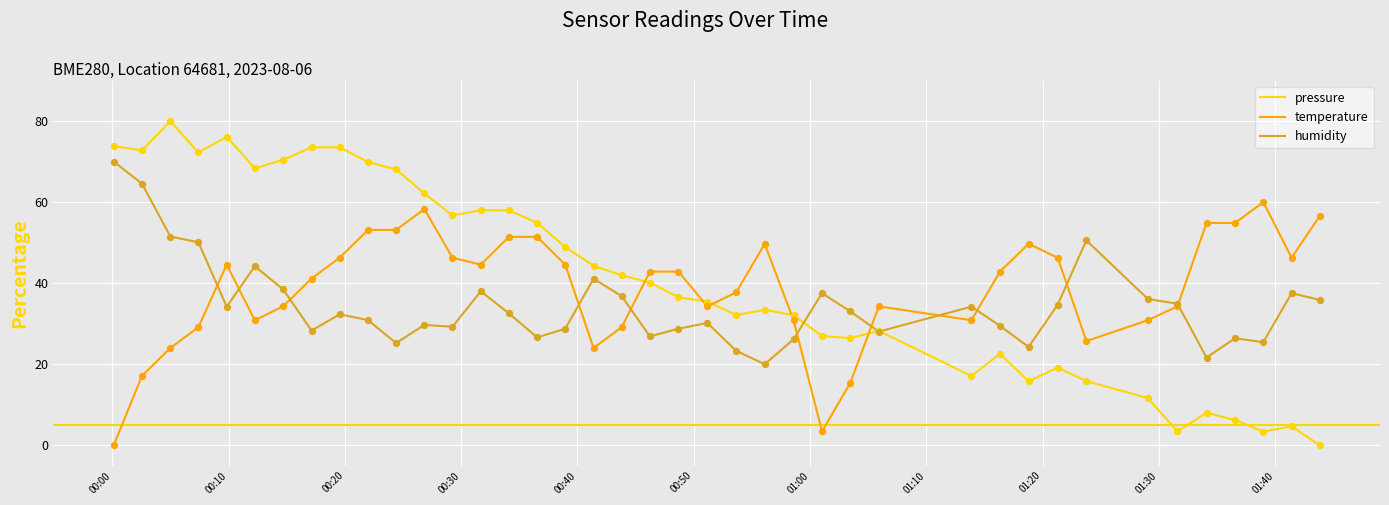

Which series ends up on top after the final intersection of pressure and temperature?

temperature